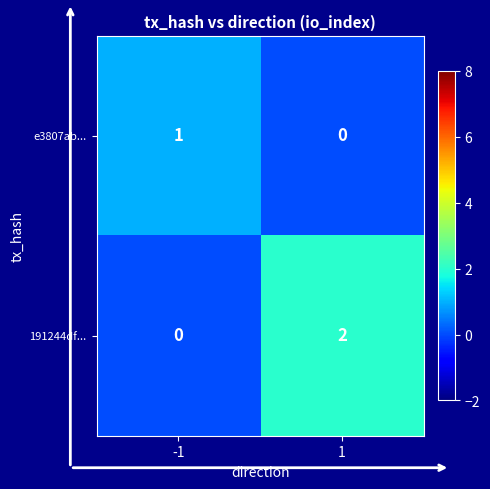

The value of e3807ab... at -1 is 1. True or false?

True